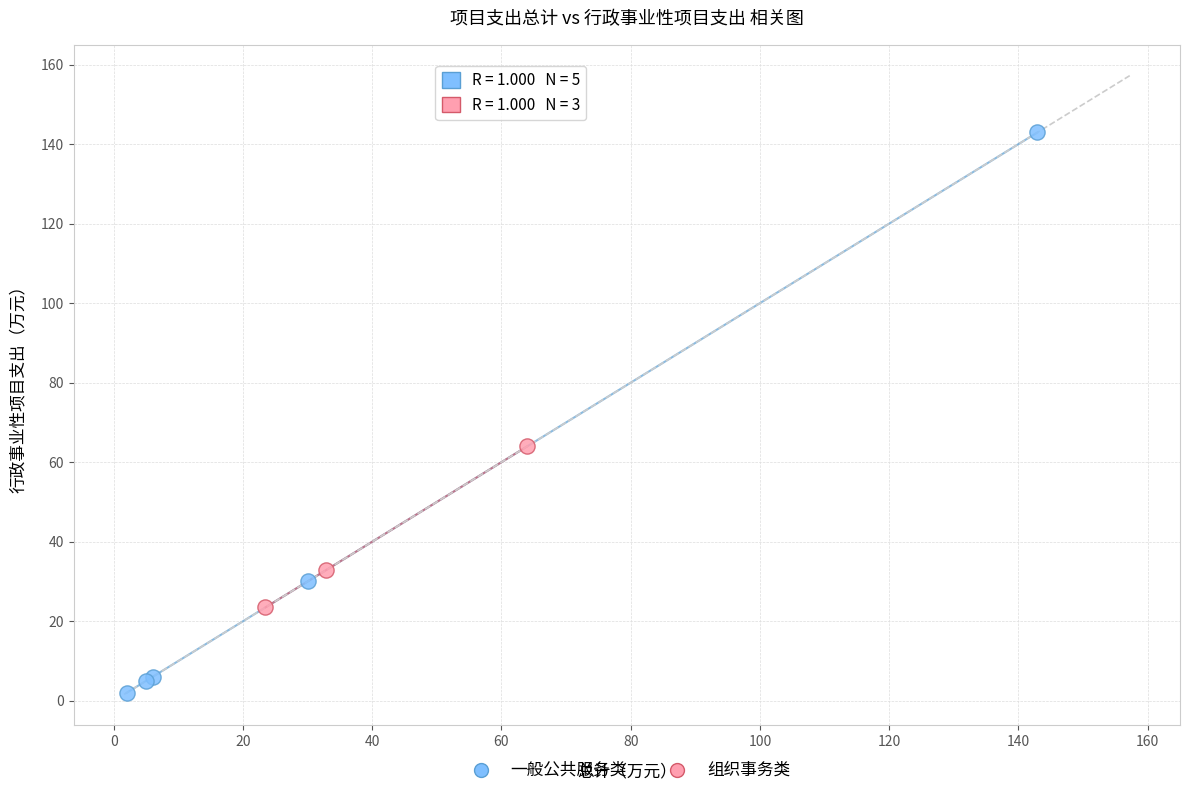

Which series contains the lowest Y value?

一般公共服务类